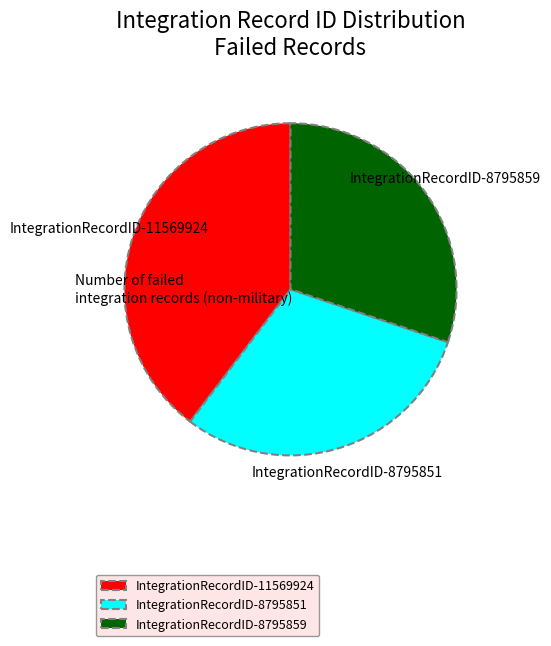

What is the ratio of the value at IntegrationRecordID-8795851 to the value at IntegrationRecordID-8795859?

1.0